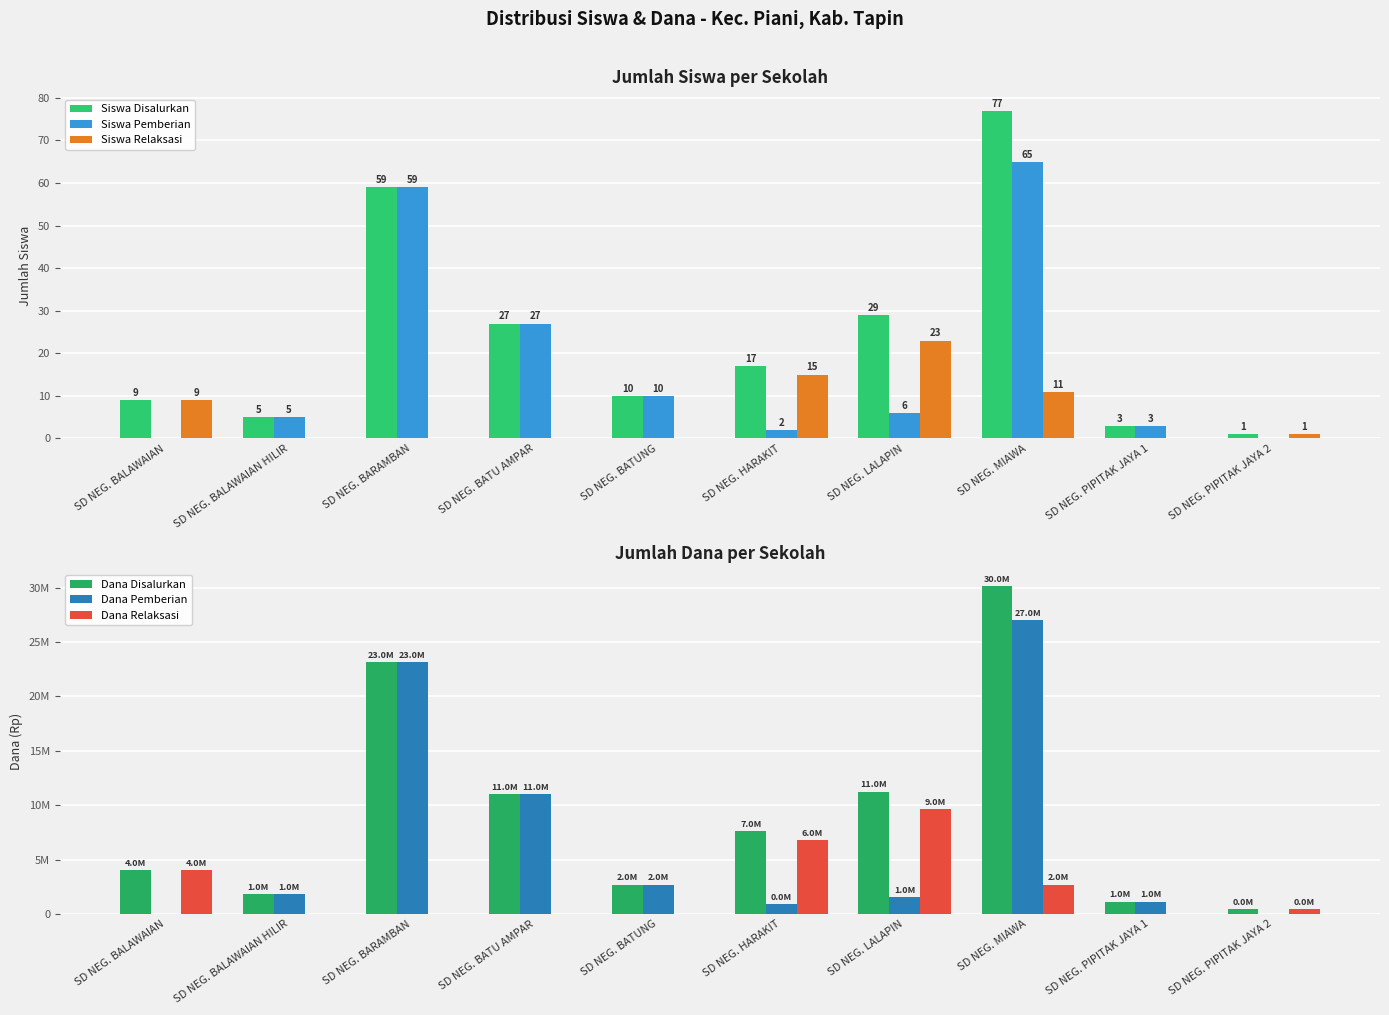

The value of Siswa Pemberian at SD NEG. BATUNG is 6. True or false?

False